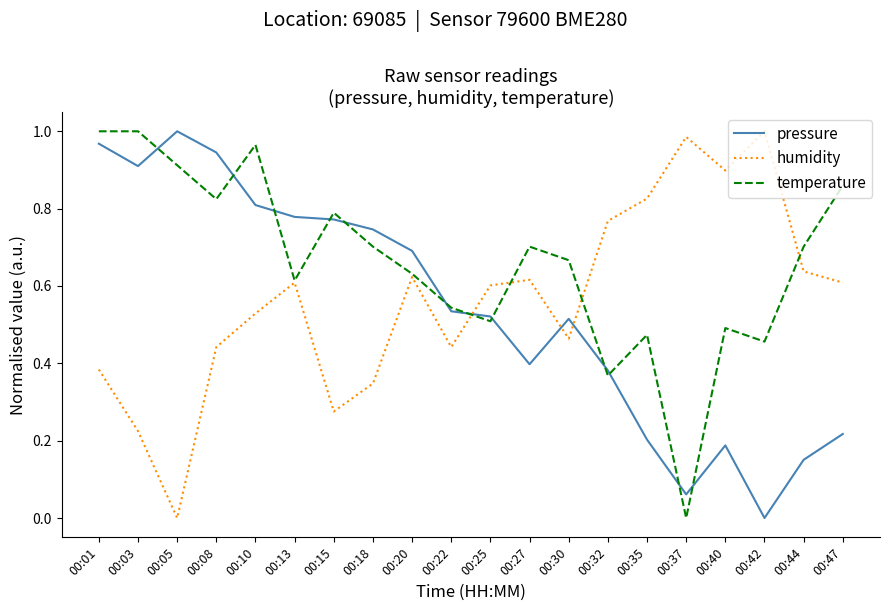

At which label does temperature reach its minimum?

00:37